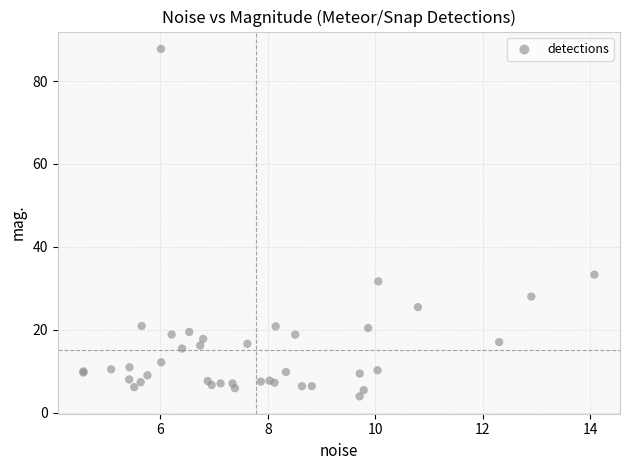

What Y value in the scatter plot is closest to 45?

33.3